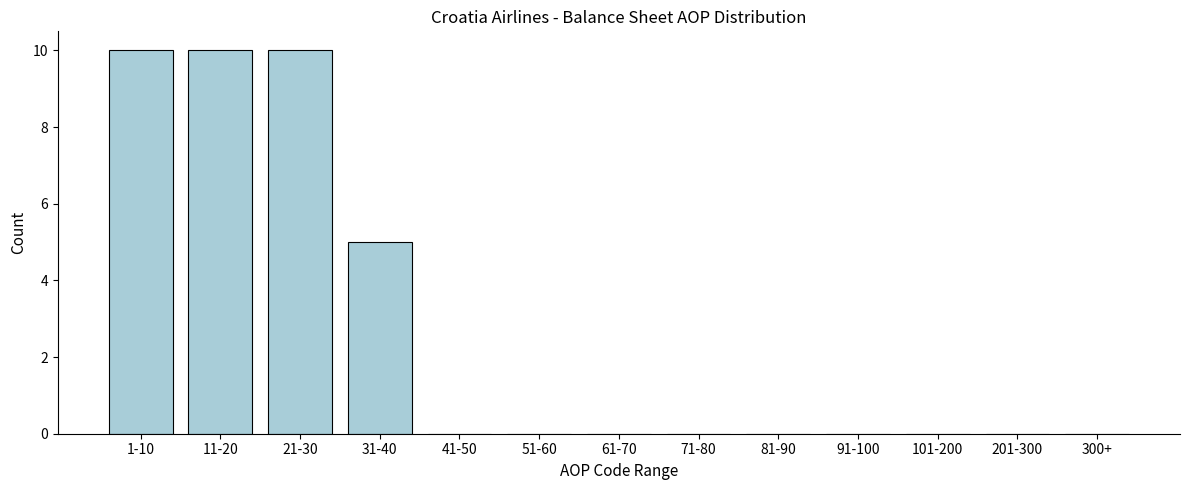

Reading left to right, what are all the values shown in this chart?

1-10=10	11-20=10	21-30=10	31-40=5	41-50=0	51-60=0	61-70=0	71-80=0	81-90=0	91-100=0	101-200=0	201-300=0	300+=0